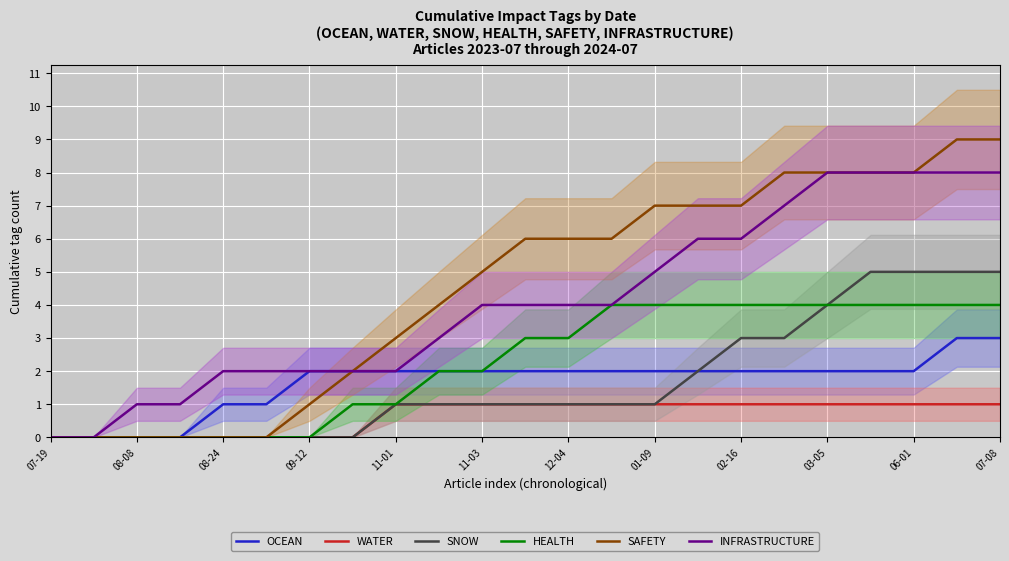

How many values in the SNOW series are below 1?

8